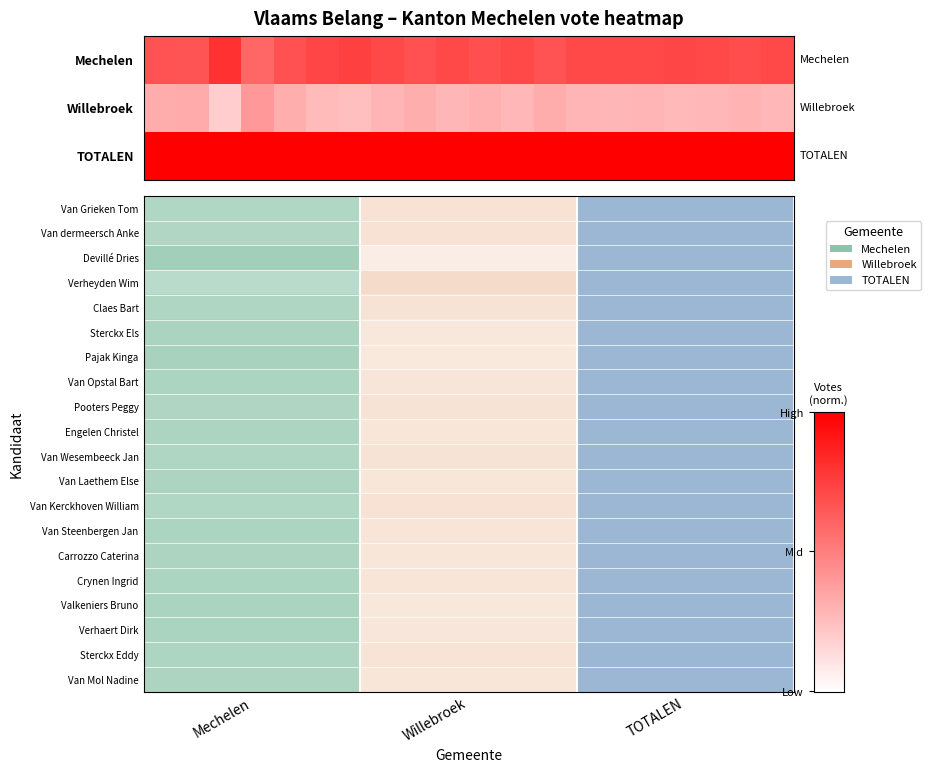

List the series in order of their peak value, highest first.

TOTALEN, Mechelen, Willebroek